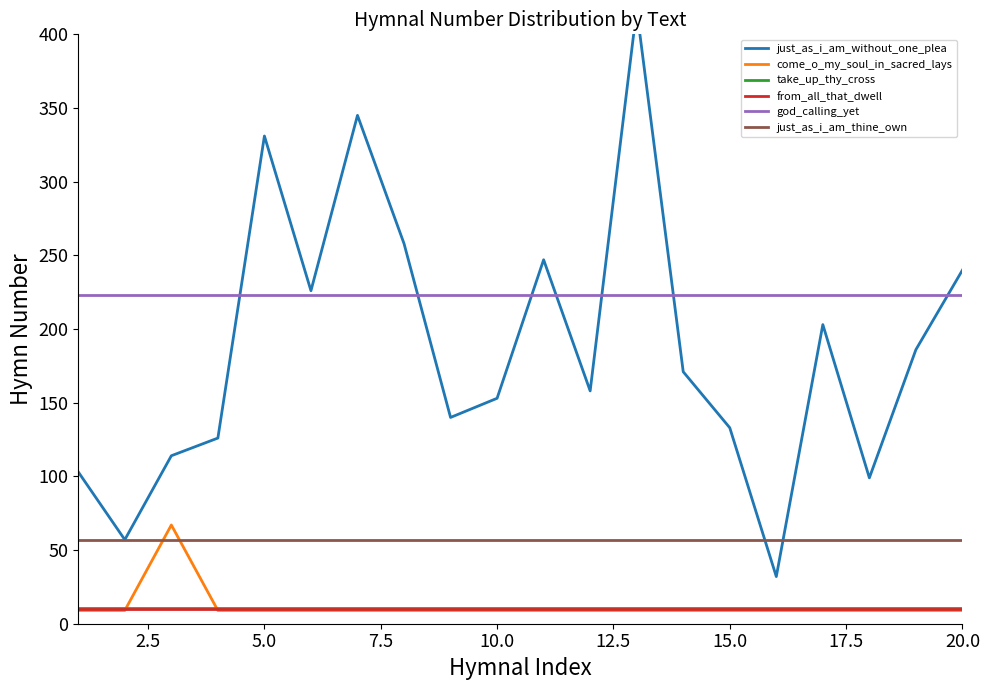

Reading left to right, list all the values displayed in this chart.

just_as_i_am_without_one_plea: 103	57	114	126	331	226	345	258	140	153	247	158	417	171	133	32	203	99	186	240
come_o_my_soul_in_sacred_lays: 9	9	67	9	9	9	9	9	9	9	9	9	9	9	9	9	9	9	9	9
take_up_thy_cross: 11	11	11	11	11	11	11	11	11	11	11	11	11	11	11	11	11	11	11	11
from_all_that_dwell: 10	10	10	10	10	10	10	10	10	10	10	10	10	10	10	10	10	10	10	10
god_calling_yet: 223	223	223	223	223	223	223	223	223	223	223	223	223	223	223	223	223	223	223	223
just_as_i_am_thine_own: 57	57	57	57	57	57	57	57	57	57	57	57	57	57	57	57	57	57	57	57